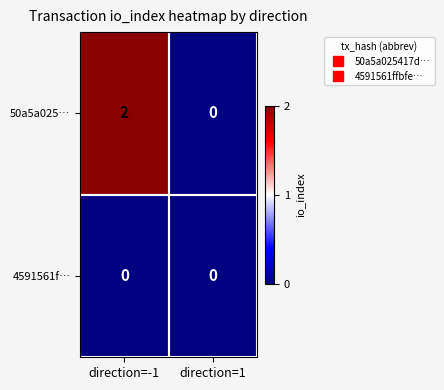

Which label corresponds to the largest value in the chart?

direction=-1